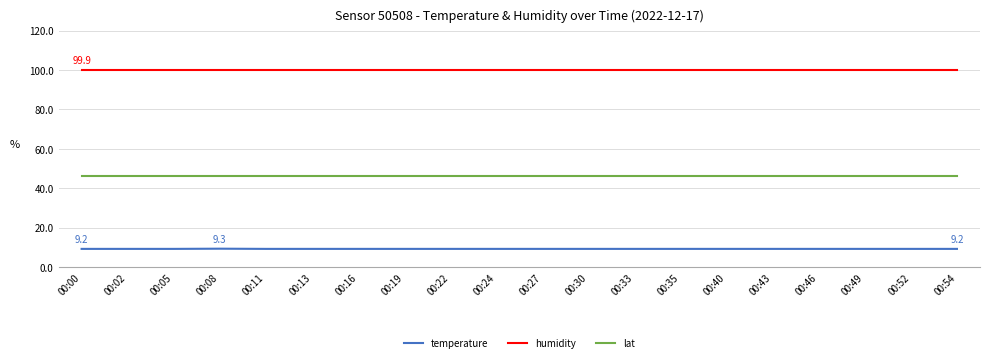

The value of humidity at 00:22 is 69.2. True or false?

False